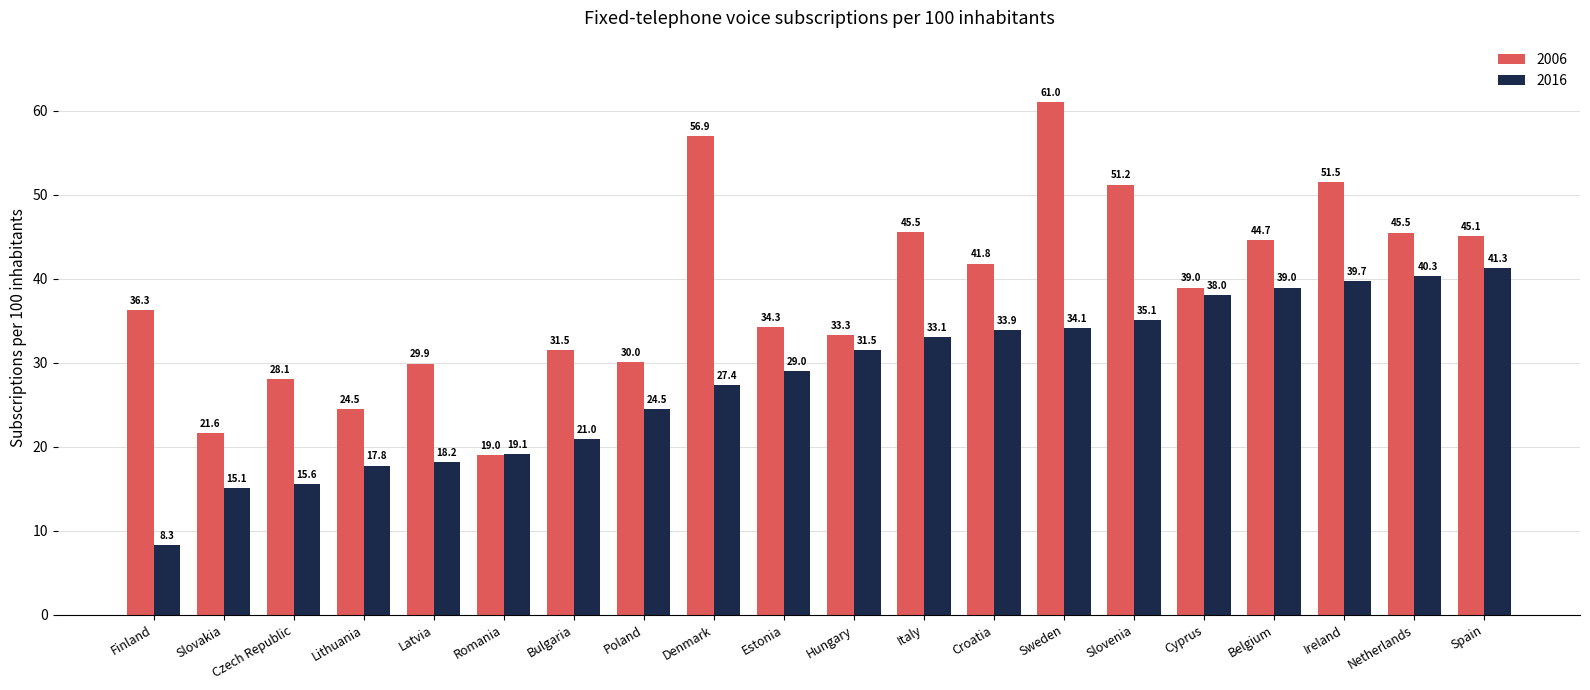

Which series has the largest total across all categories?

2006